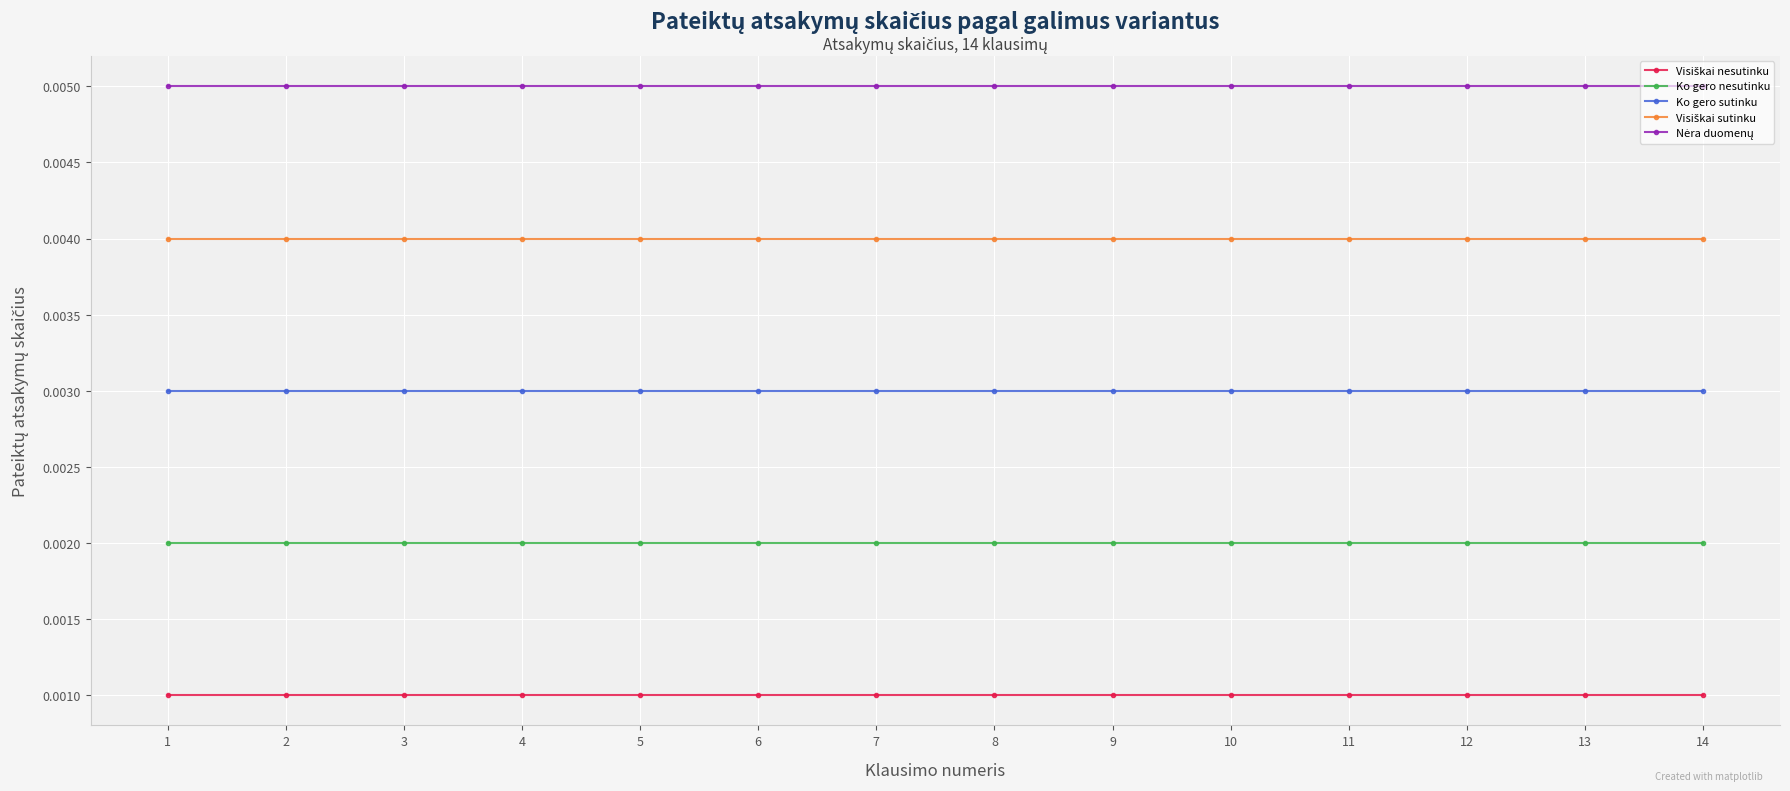

At how many categories does at least one series exceed 0?

14